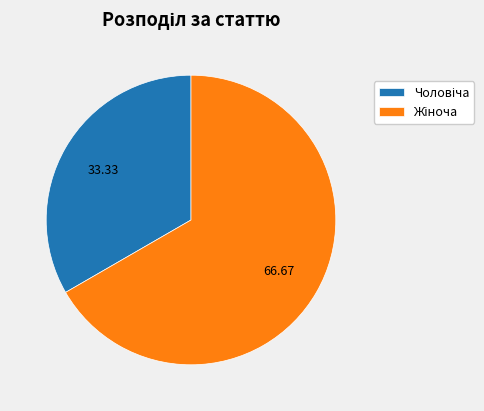

Does any single category account for the majority?

Yes